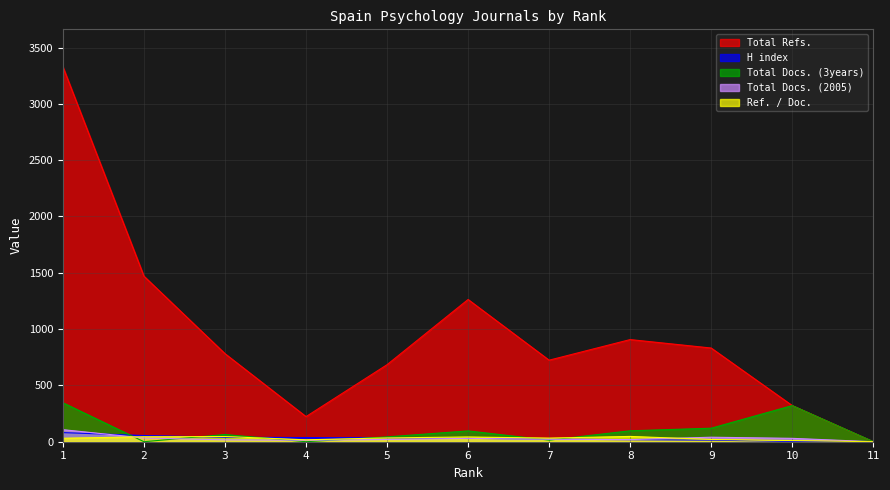

How many values in H index are above zero?

10